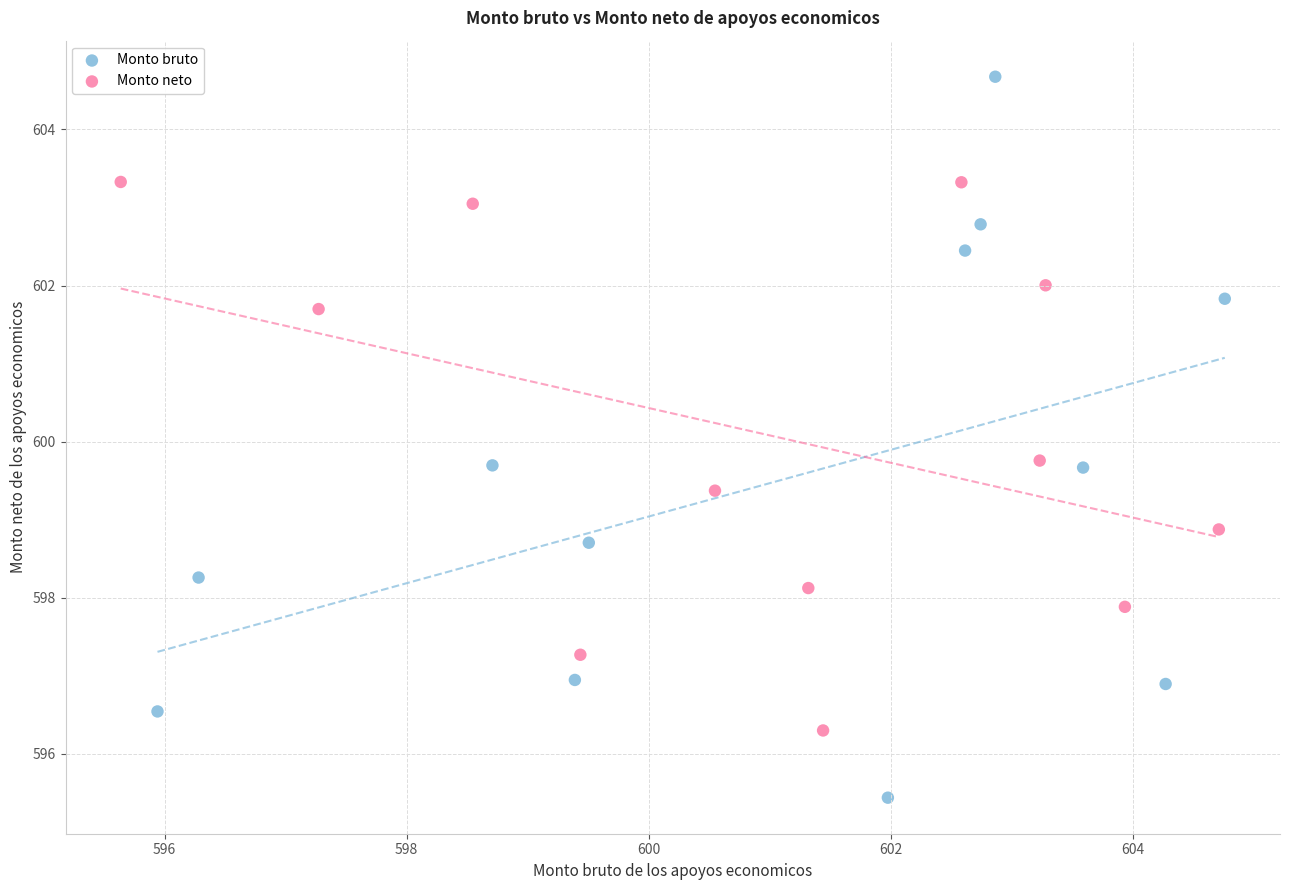

Which series contains the highest Y value?

Monto bruto